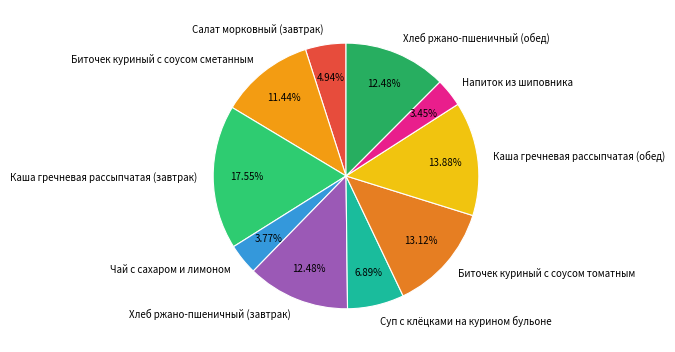

To the nearest percent, what is the difference between the largest and smallest slice percentages?

14%